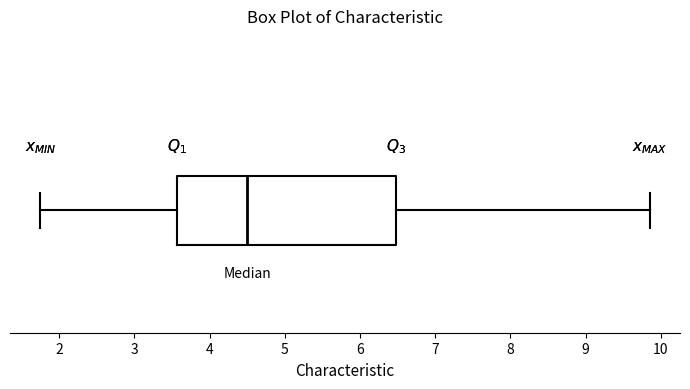

Read this box plot against the x-axis: the position of the median line, the range covered by the box, and the ends of both whiskers. The values are not printed on the chart, so give them approximately, as read against the axis.

median 4.5, box 3.6 to 6.5, whiskers 1.8 to 9.9